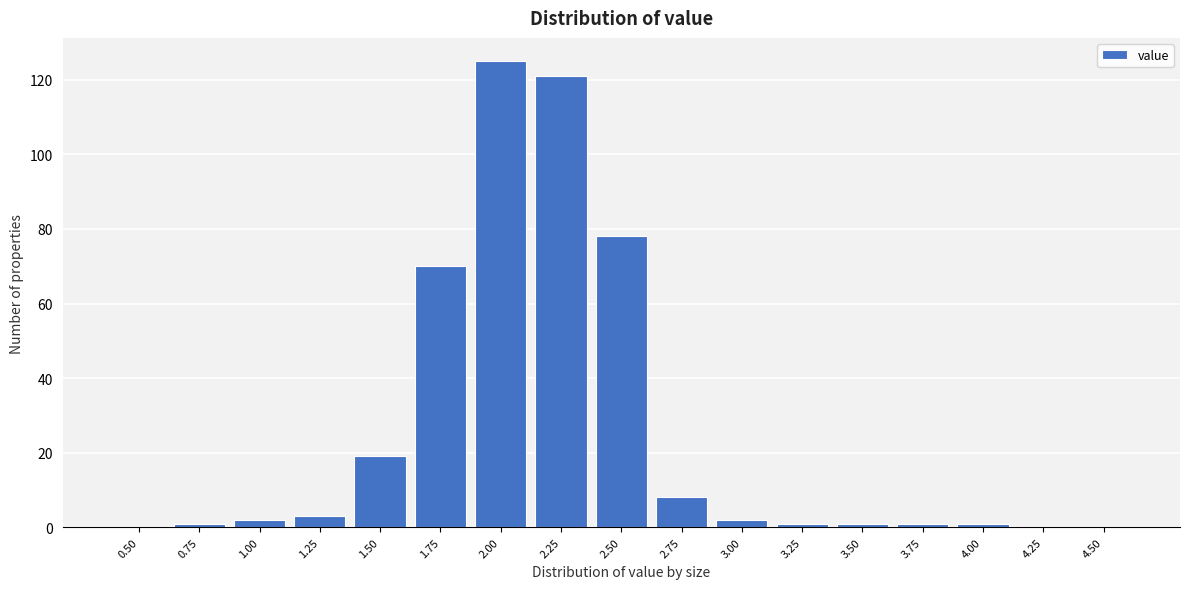

Reading left to right, what are all the values shown in this chart?

0.50=0	0.75=1	1.00=2	1.25=3	1.50=19	1.75=70	2.00=125	2.25=121	2.50=78	2.75=8	3.00=2	3.25=1	3.50=1	3.75=1	4.00=1	4.25=0	4.50=0